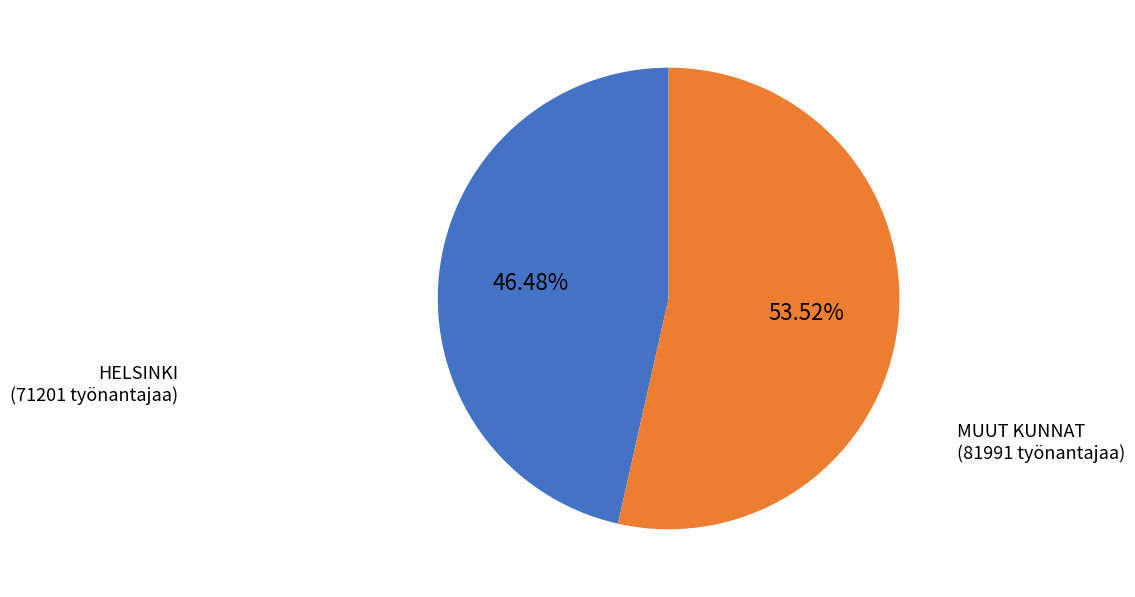

Does any single category account for the majority?

Yes